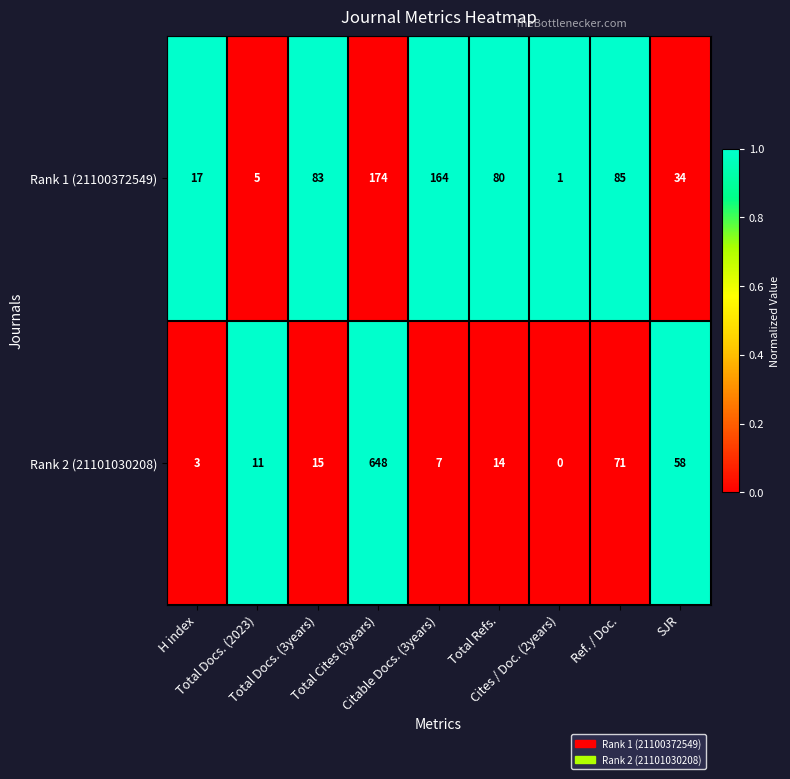

What is the highest value of the Rank 1 (21100372549) series?

174